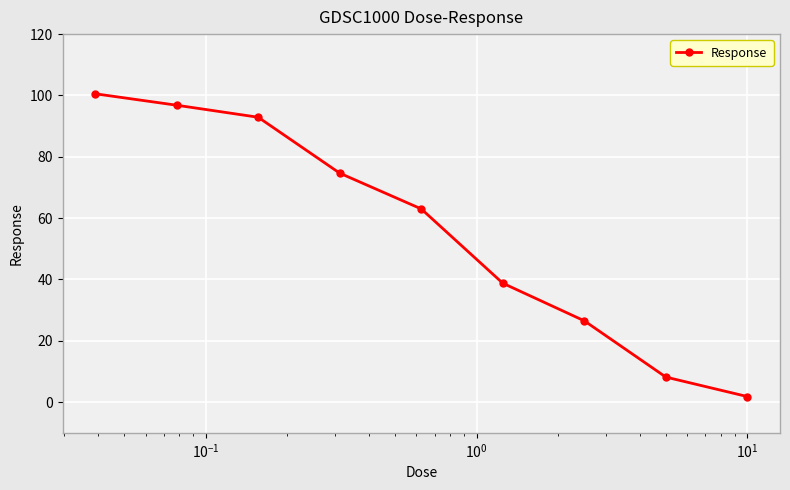

Is this an area chart (filled region under the line)?

No